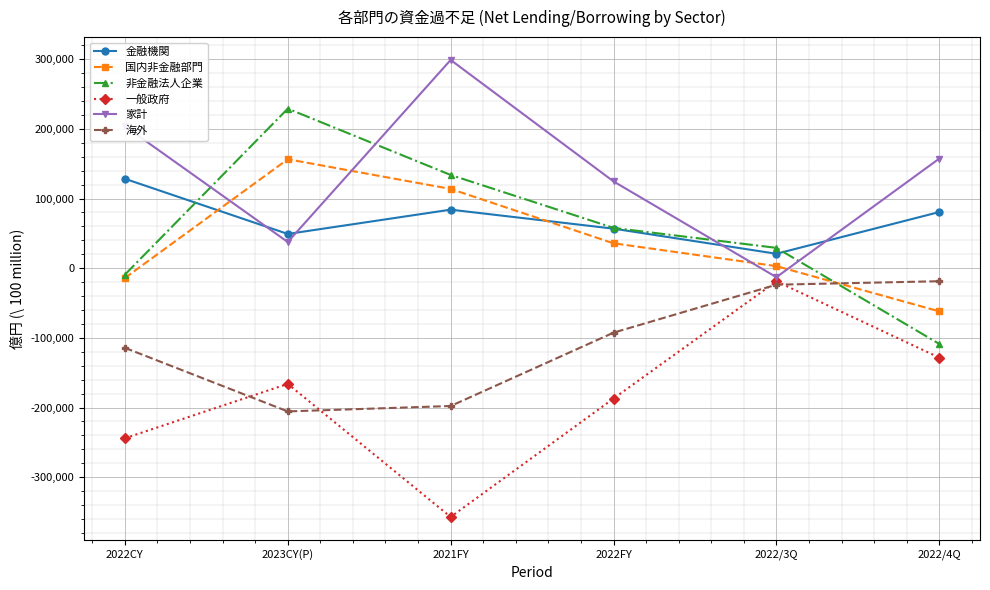

Reading right to left, extract all data points from this chart.

金融機関: 80634	20720	56779	84036	49173	128358
国内非金融部門: -61946	2981	35744	113779	156415	-14035
非金融法人企業: -108720	29189	57879	133875	229021	-9285
一般政府: -128354	-18848	-187105	-357079	-166070	-244126
家計: 157351	-12906	124588	298938	37577	203863
海外: -18688	-23701	-92523	-197815	-205588	-114323